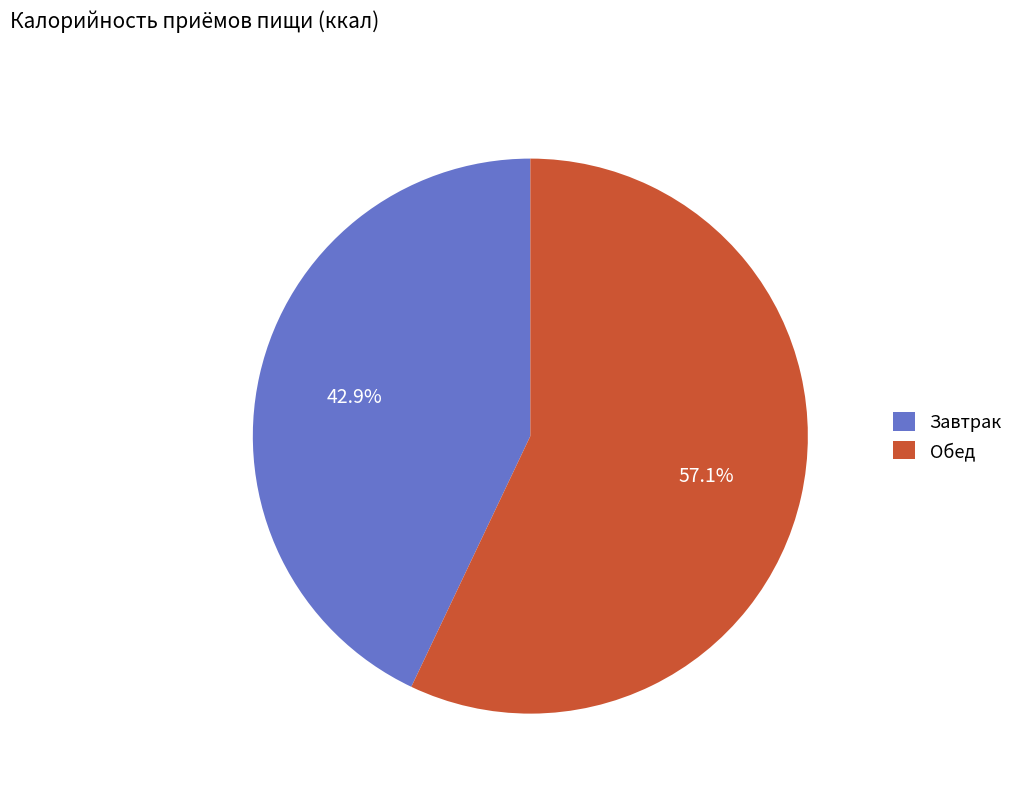

Approximately how many times larger is the value at Завтрак compared to Обед?

0.8